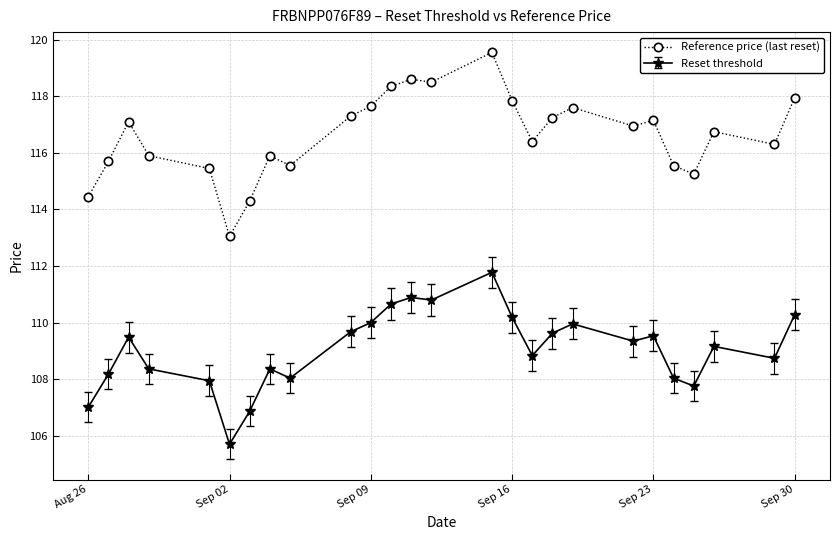

What is the average value of the Reset threshold series?

109.0